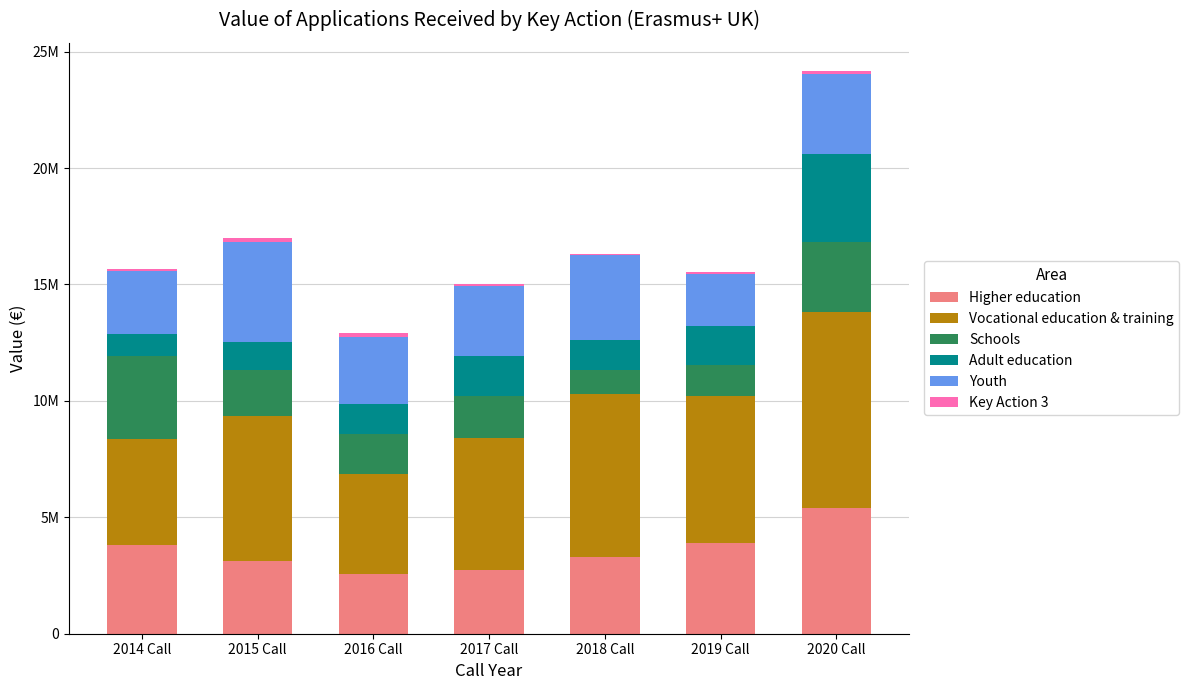

Are the bars grouped side by side (vs. stacked)?

No